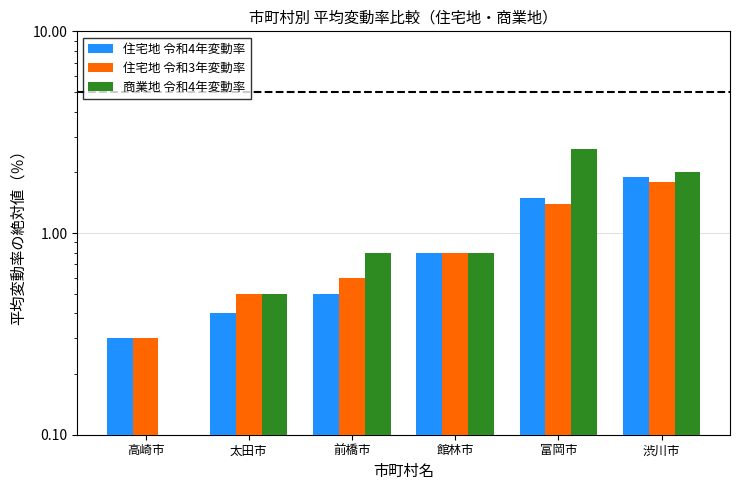

What is the maximum value for 商業地 令和4年変動率?

2.6